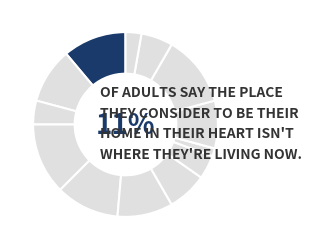

Does 2 represent more than half of the total?

No